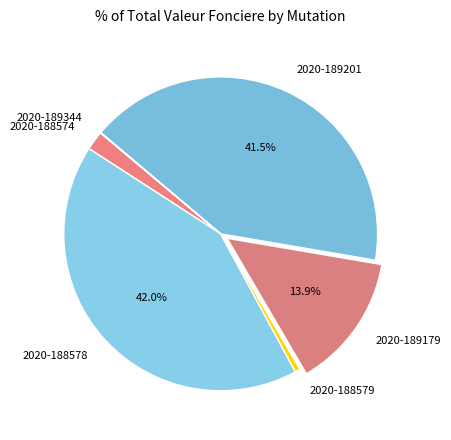

Is there a majority slice in this chart?

No